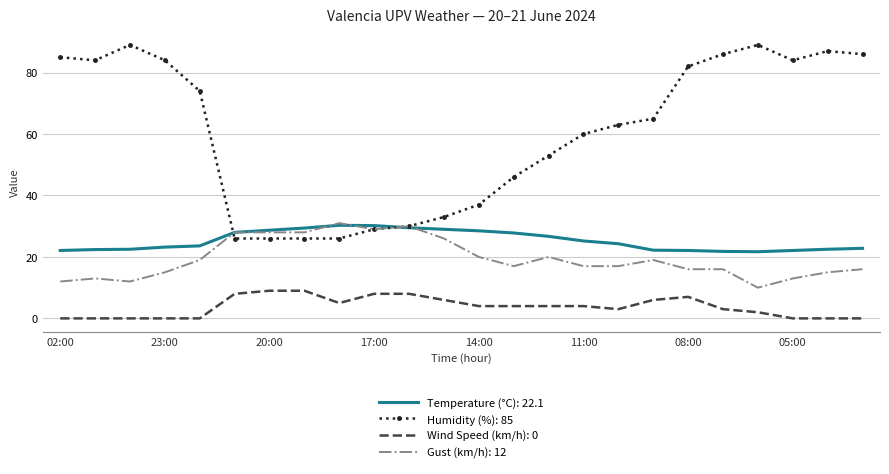

What is the lowest value of the Humidity (%): 85 series?

26.0